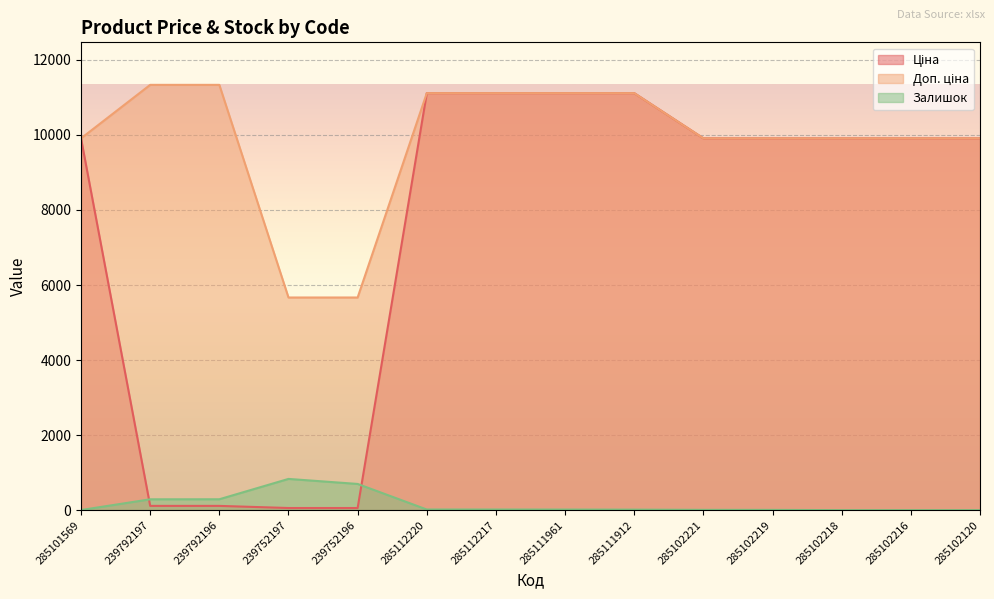

True or false: Ціна and Доп. ціна cross at least once.

False